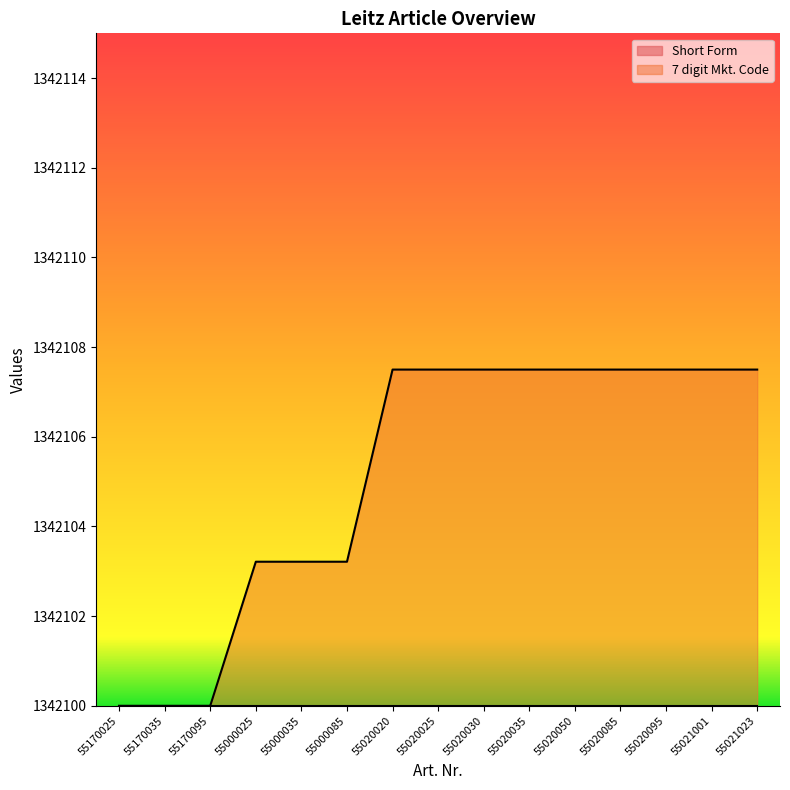

Where does the data first go above 1342107?

55020020